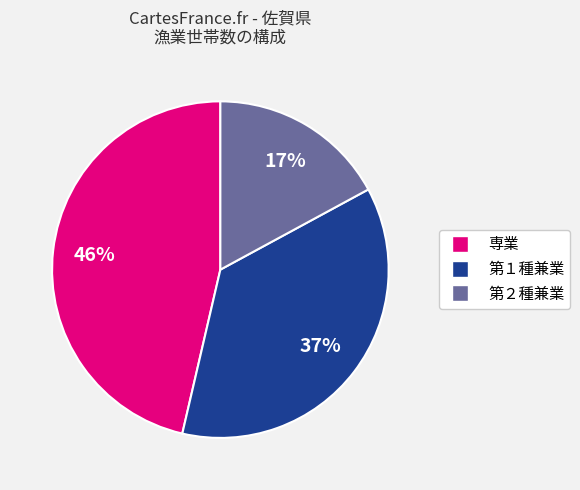

Is it true that 専業 is 46% of the pie?

True